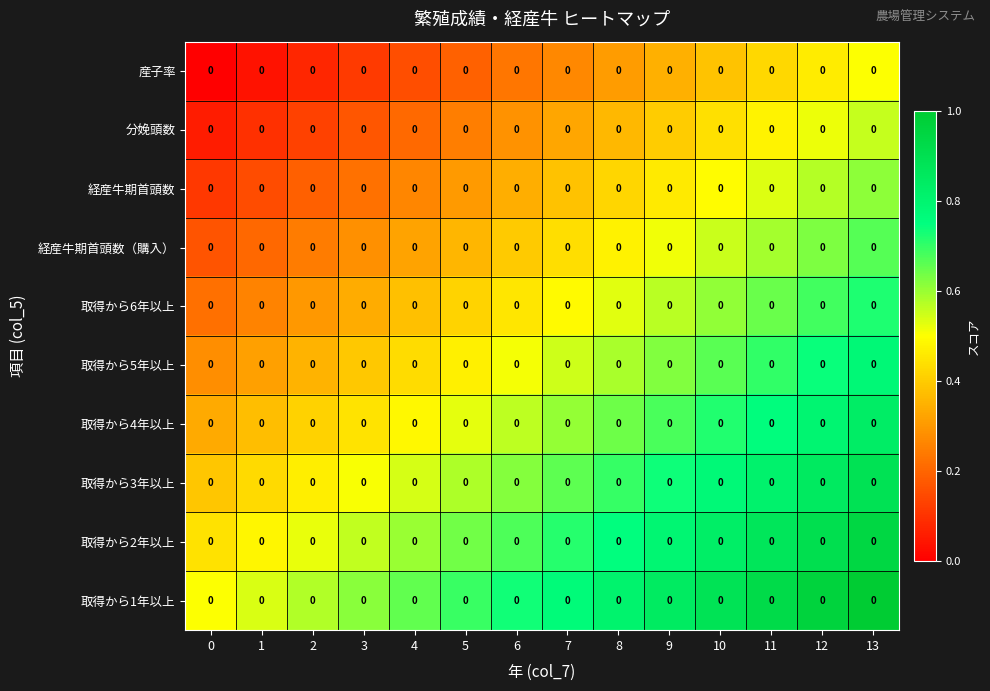

Reading left to right, transcribe all the data shown in this chart.

産子率: 0=0.0	1=0.0	2=0.0	3=0.0	4=0.0	5=0.0	6=0.0	7=0.0	8=0.0	9=0.0	10=0.0	11=0.0	12=0.0	13=0.0
分娩頭数: 0=0.0	1=0.0	2=0.0	3=0.0	4=0.0	5=0.0	6=0.0	7=0.0	8=0.0	9=0.0	10=0.0	11=0.0	12=0.0	13=0.0
経産牛期首頭数: 0=0.0	1=0.0	2=0.0	3=0.0	4=0.0	5=0.0	6=0.0	7=0.0	8=0.0	9=0.0	10=0.0	11=0.0	12=0.0	13=0.0
経産牛期首頭数（購入）: 0=0.0	1=0.0	2=0.0	3=0.0	4=0.0	5=0.0	6=0.0	7=0.0	8=0.0	9=0.0	10=0.0	11=0.0	12=0.0	13=0.0
取得から6年以上: 0=0.0	1=0.0	2=0.0	3=0.0	4=0.0	5=0.0	6=0.0	7=0.0	8=0.0	9=0.0	10=0.0	11=0.0	12=0.0	13=0.0
取得から5年以上: 0=0.0	1=0.0	2=0.0	3=0.0	4=0.0	5=0.0	6=0.0	7=0.0	8=0.0	9=0.0	10=0.0	11=0.0	12=0.0	13=0.0
取得から4年以上: 0=0.0	1=0.0	2=0.0	3=0.0	4=0.0	5=0.0	6=0.0	7=0.0	8=0.0	9=0.0	10=0.0	11=0.0	12=0.0	13=0.0
取得から3年以上: 0=0.0	1=0.0	2=0.0	3=0.0	4=0.0	5=0.0	6=0.0	7=0.0	8=0.0	9=0.0	10=0.0	11=0.0	12=0.0	13=0.0
取得から2年以上: 0=0.0	1=0.0	2=0.0	3=0.0	4=0.0	5=0.0	6=0.0	7=0.0	8=0.0	9=0.0	10=0.0	11=0.0	12=0.0	13=0.0
取得から1年以上: 0=0.0	1=0.0	2=0.0	3=0.0	4=0.0	5=0.0	6=0.0	7=0.0	8=0.0	9=0.0	10=0.0	11=0.0	12=0.0	13=0.0